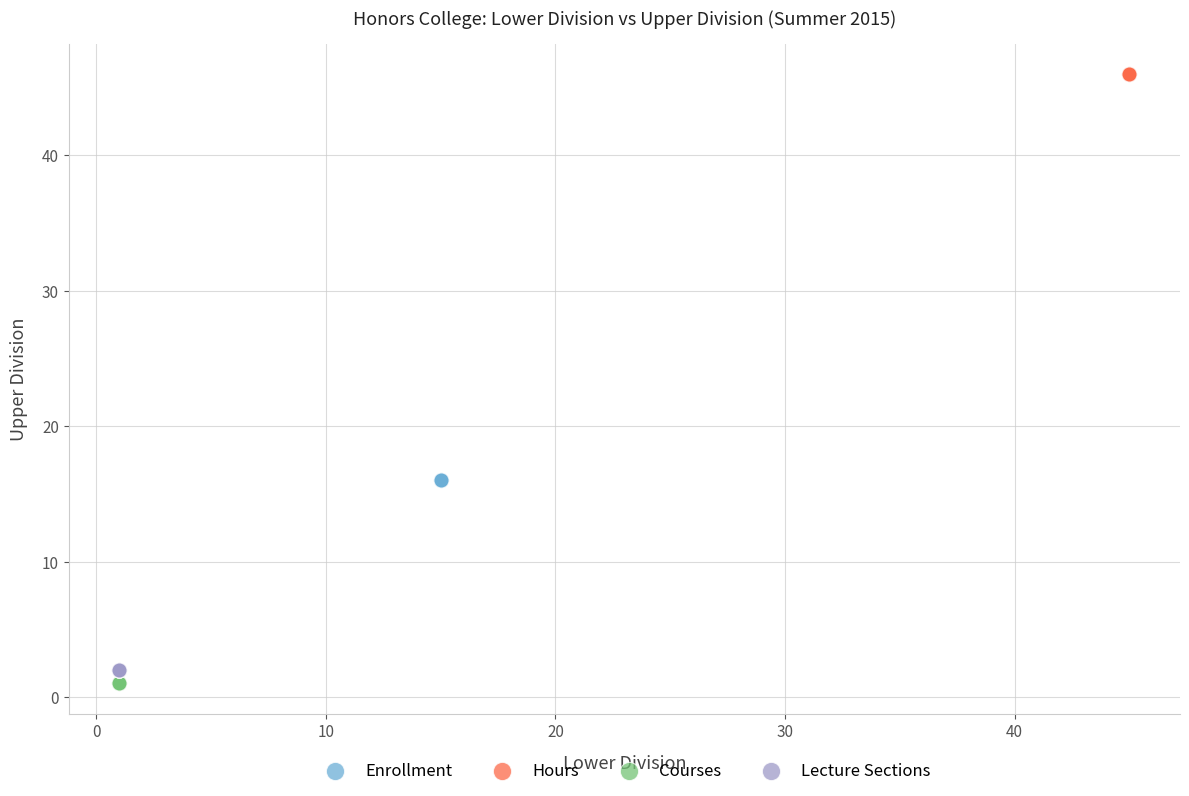

Which series contains the highest Y value?

Hours